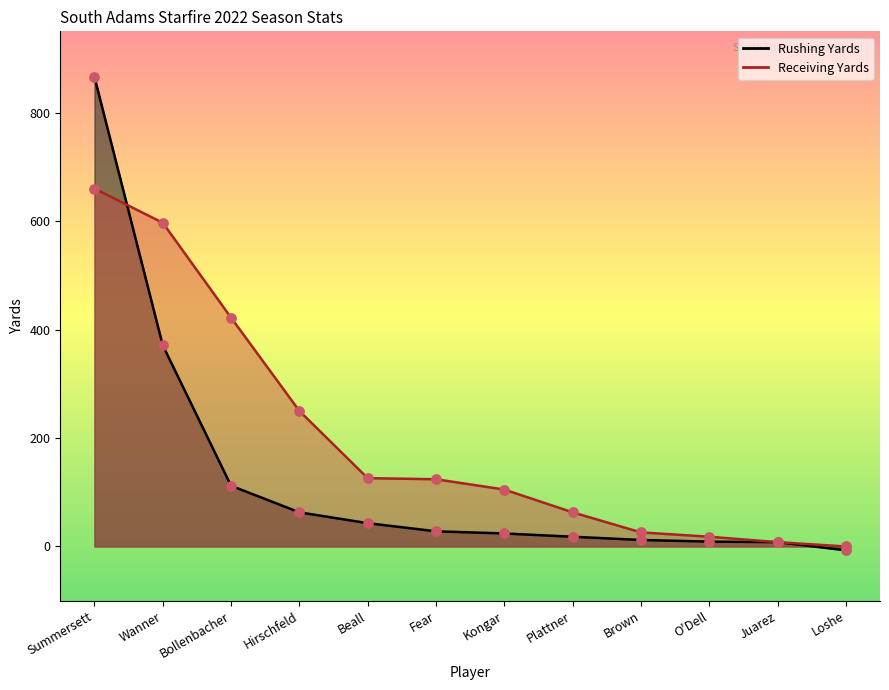

At how many categories does at least one series exceed 51?

8